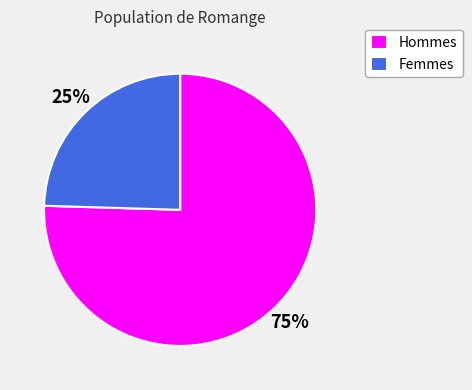

Rank the categories by value from lowest to highest.

Femmes, Hommes